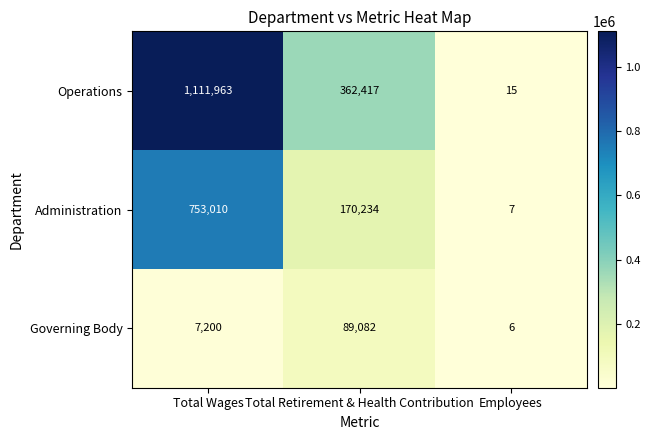

At which label does Operations first exceed 362417?

Total Wages